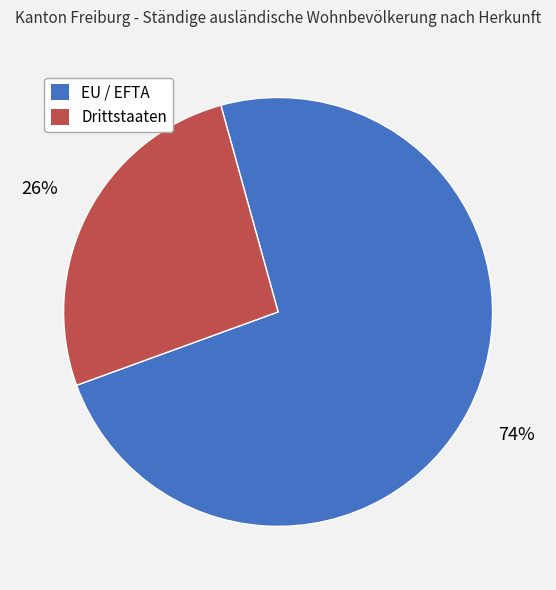

Is there any slice that represents more than half of the pie?

Yes